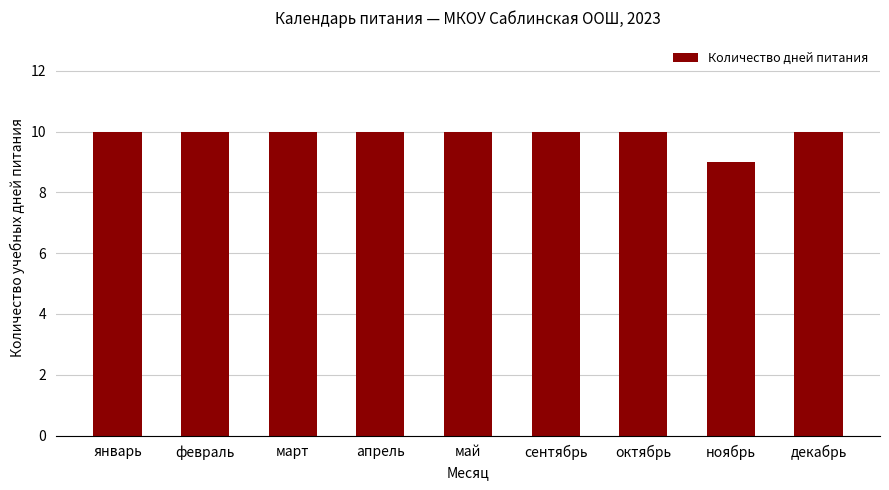

Reading left to right, what are all the values shown in this chart?

январь=10	февраль=10	март=10	апрель=10	май=10	сентябрь=10	октябрь=10	ноябрь=9	декабрь=10